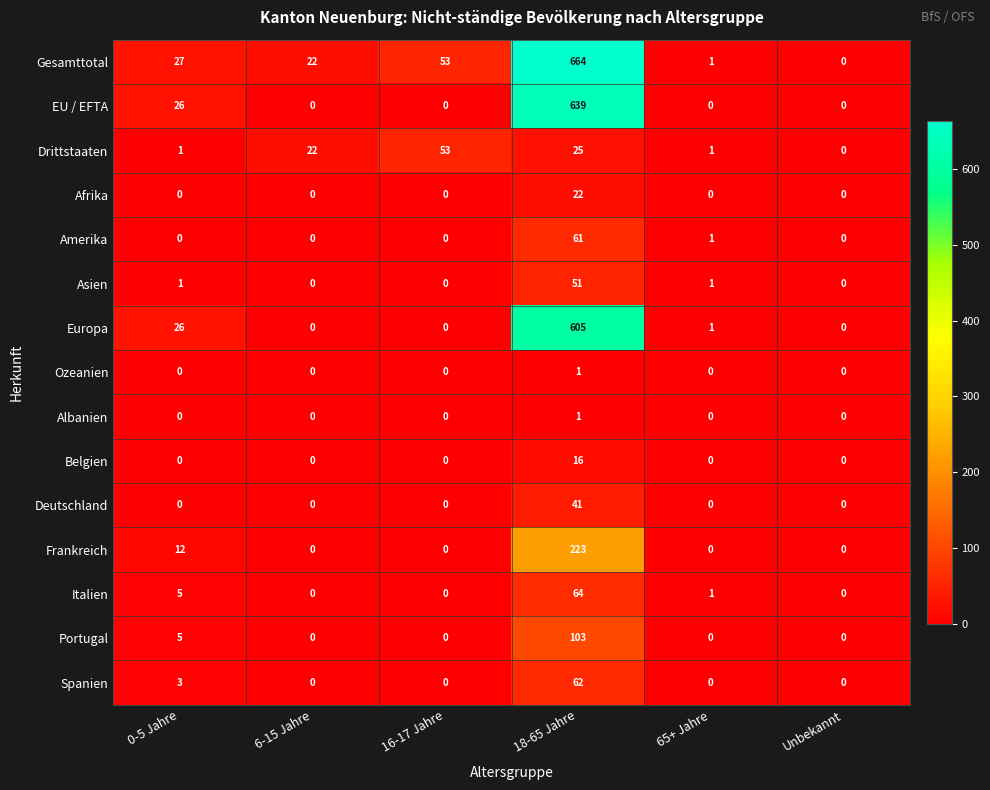

Which series has the widest spread of values?

Gesamttotal